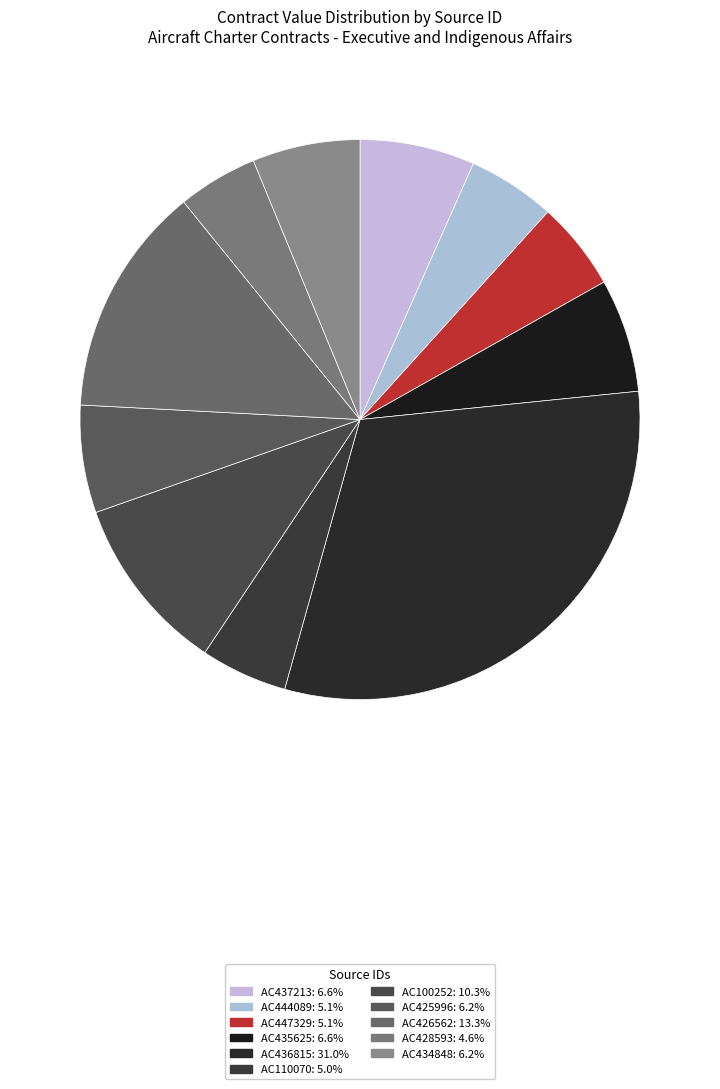

Is AC426562 the majority of the pie?

No